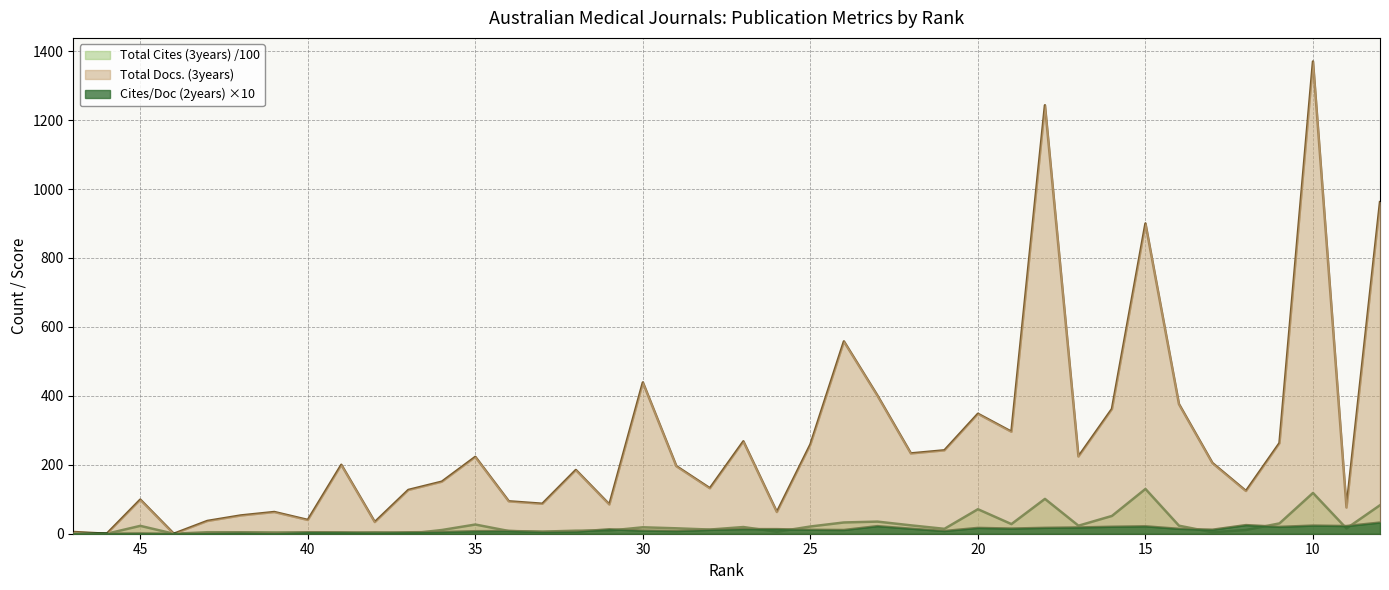

Which series has the largest total across all categories?

Total Docs. (3years)